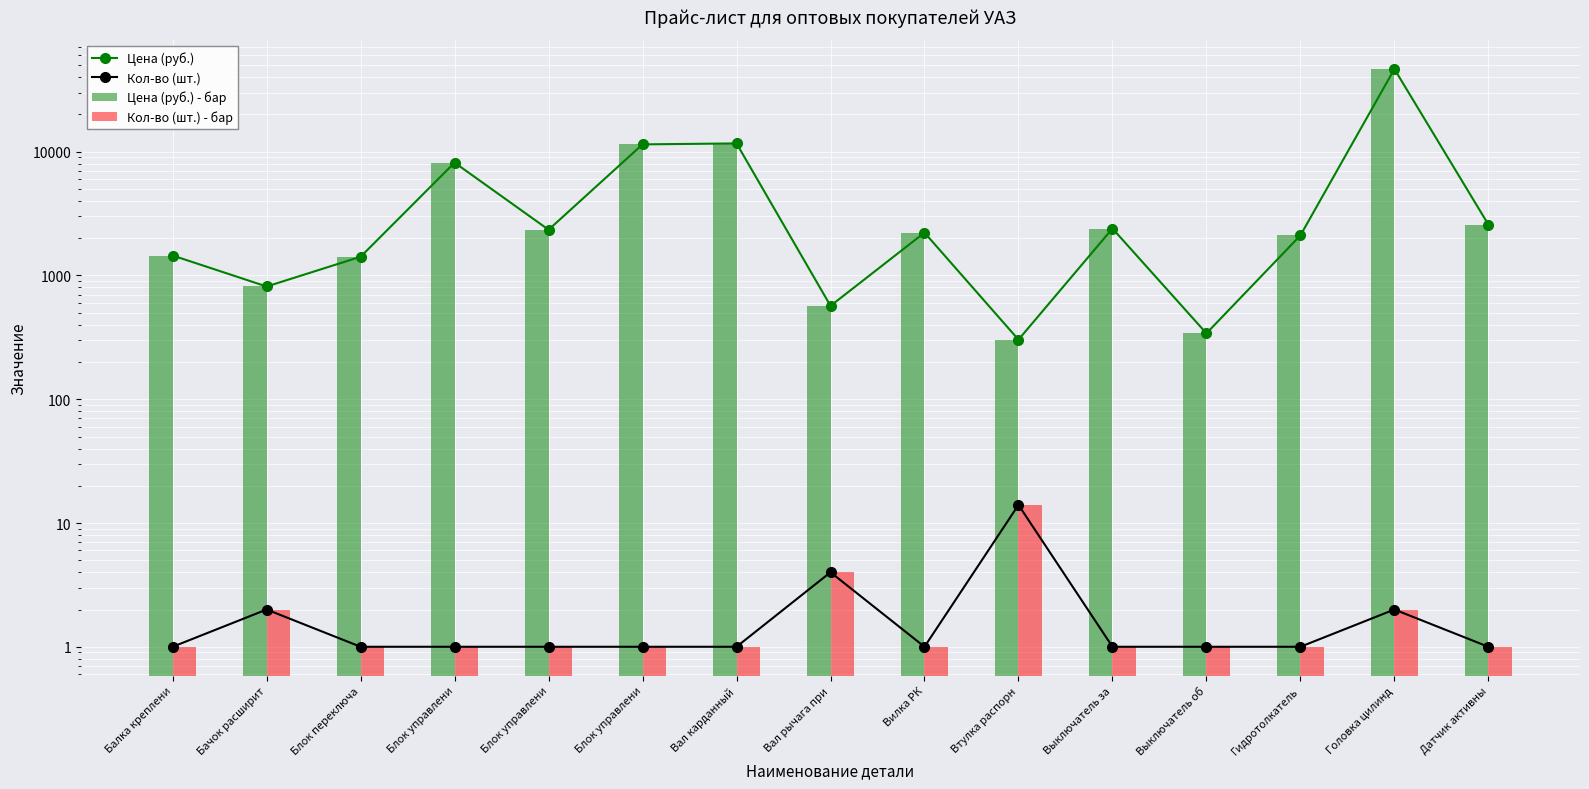

Which series changed the most between Головка цилинд and Датчик активны?

Цена (руб.)